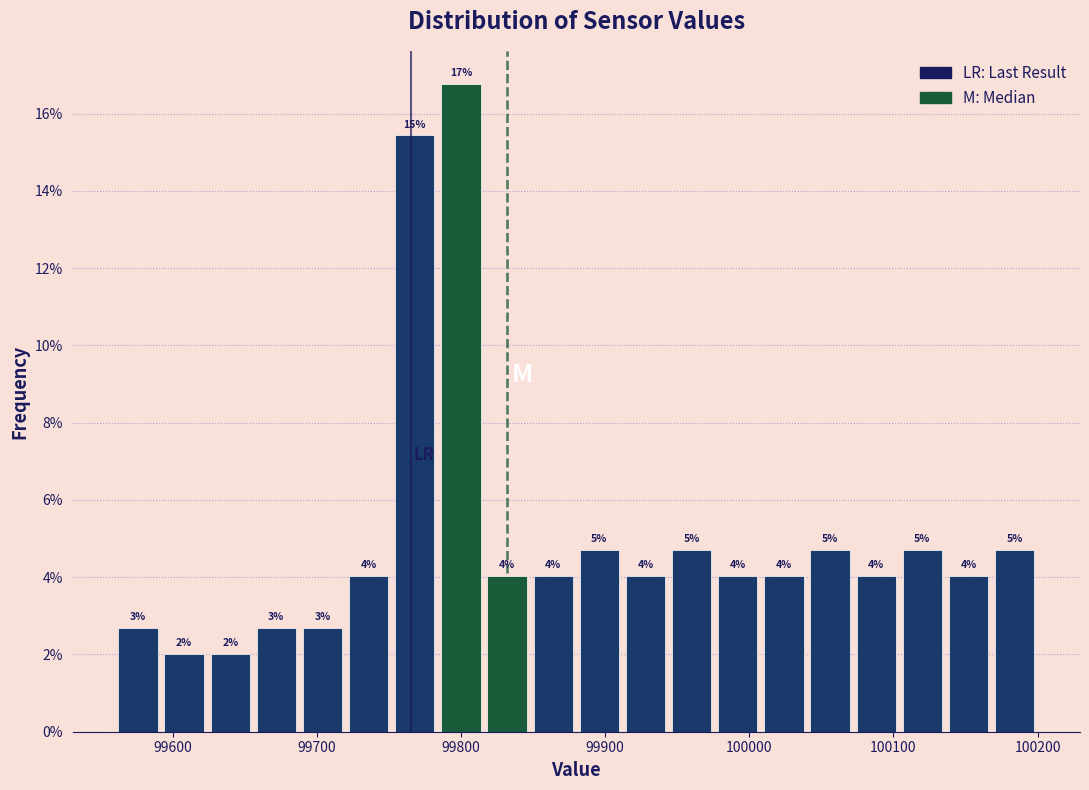

Read against the x-axis, roughly where is the centre of the tallest bar?

99800